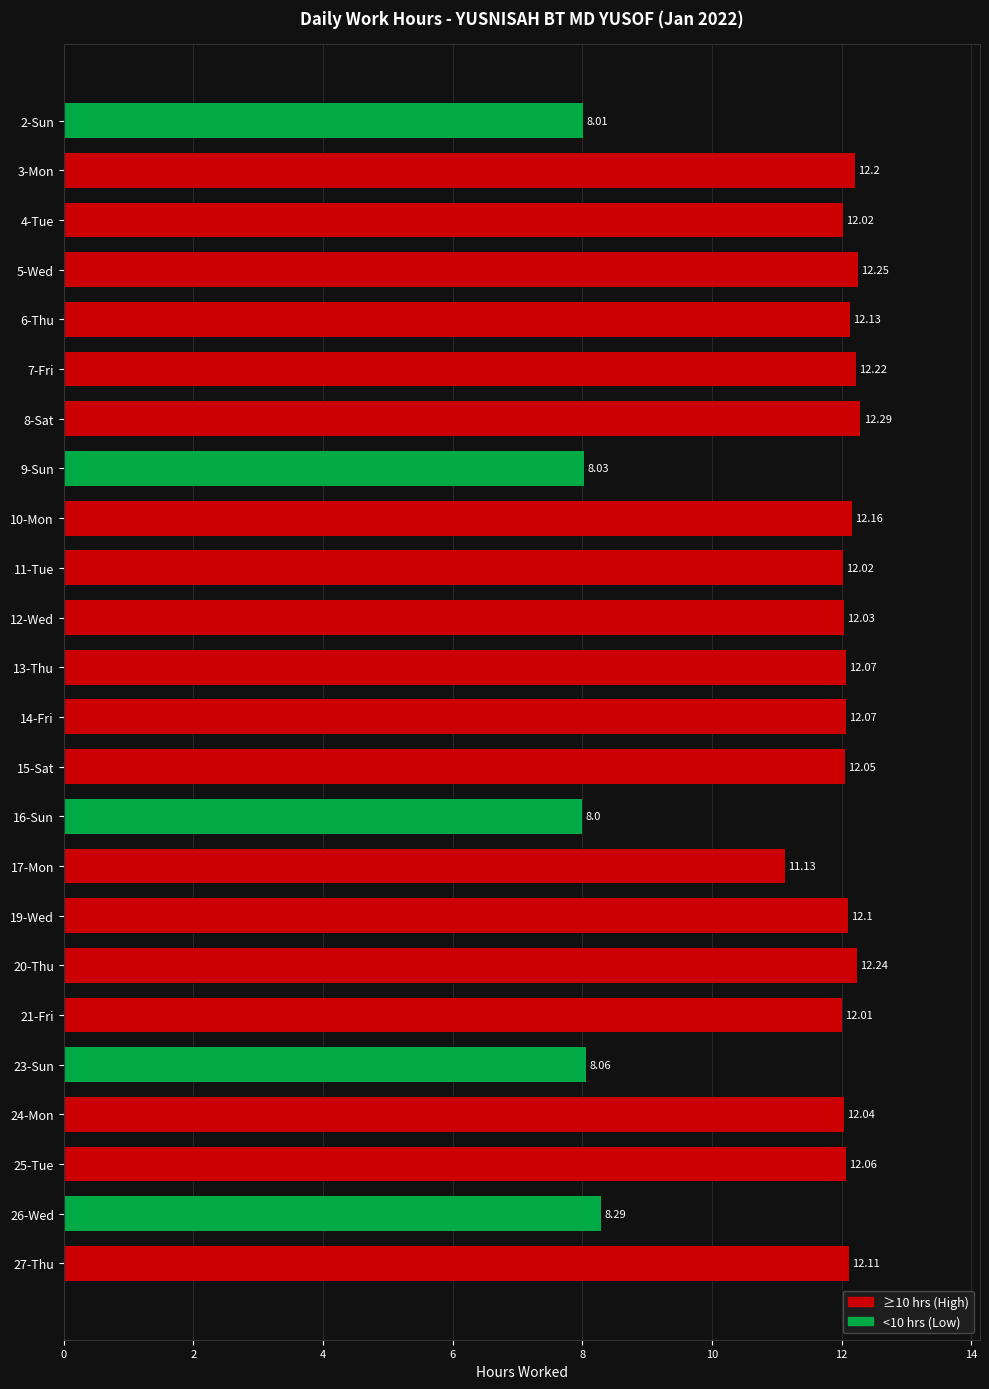

What is the sum of all values?

269.6